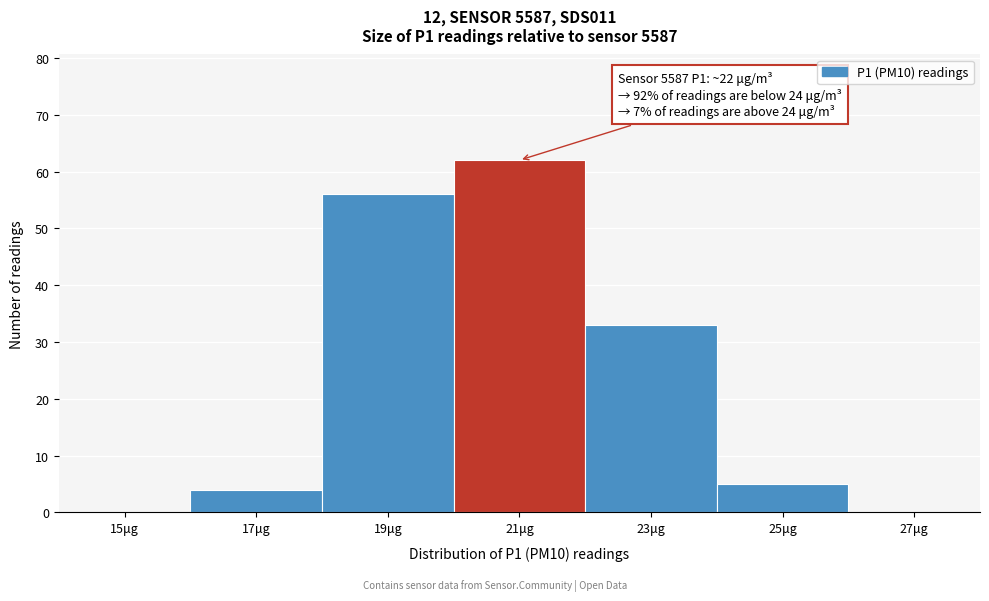

Reading left to right, list all the values displayed in this chart.

15μg=0	17μg=4	19μg=56	21μg=62	23μg=33	25μg=5	27μg=0